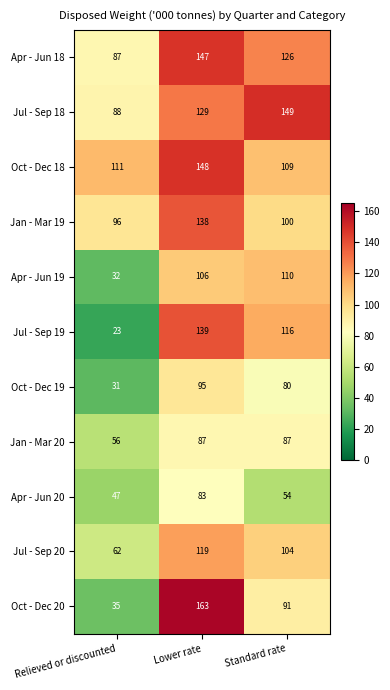

Which category has the lowest value across all series?

Relieved or discounted